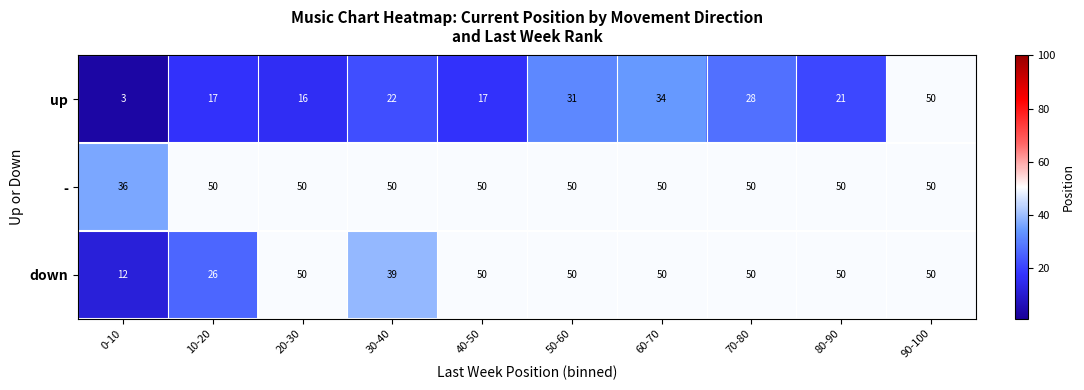

What is the sum of the - values at 30-40 and 50-60?

100